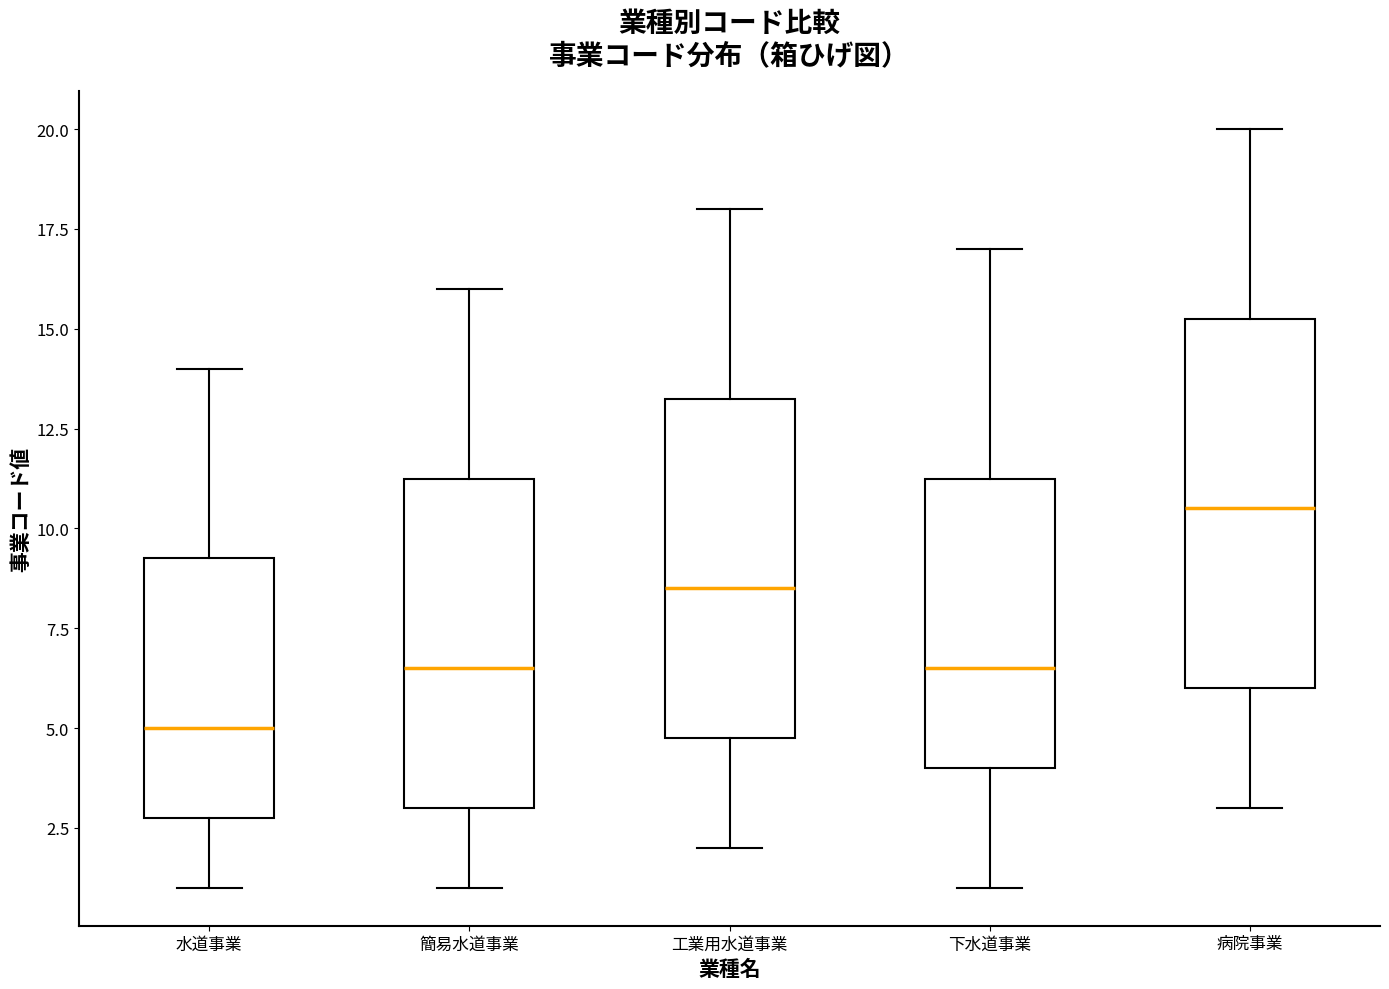

Comparing the boxes themselves (not the whiskers), which one is the tallest?

病院事業